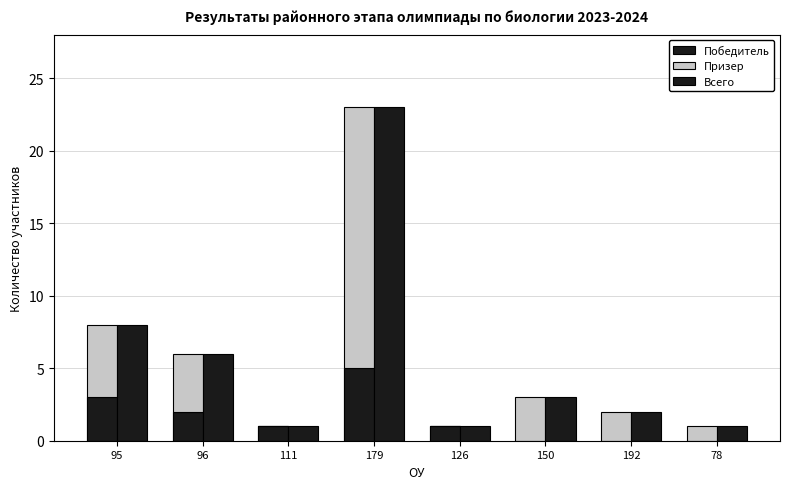

How many groups of bars are there?

8